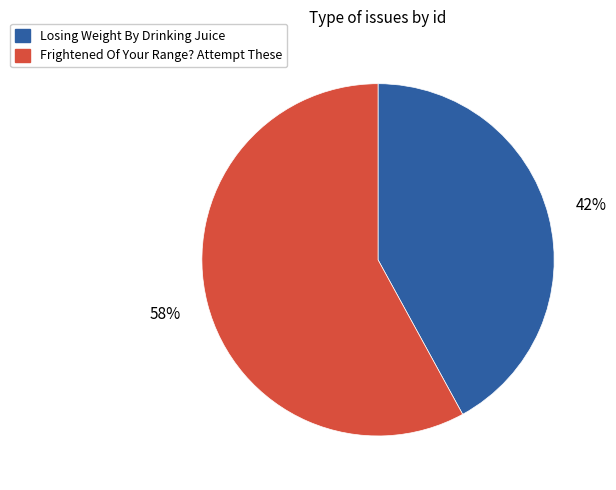

Is there any slice that represents more than half of the pie?

Yes